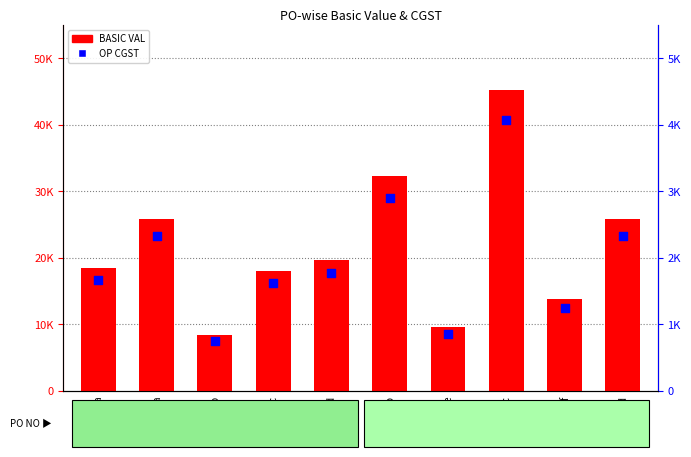

What are all the series names shown in the legend?

BASIC VAL, OP CGST